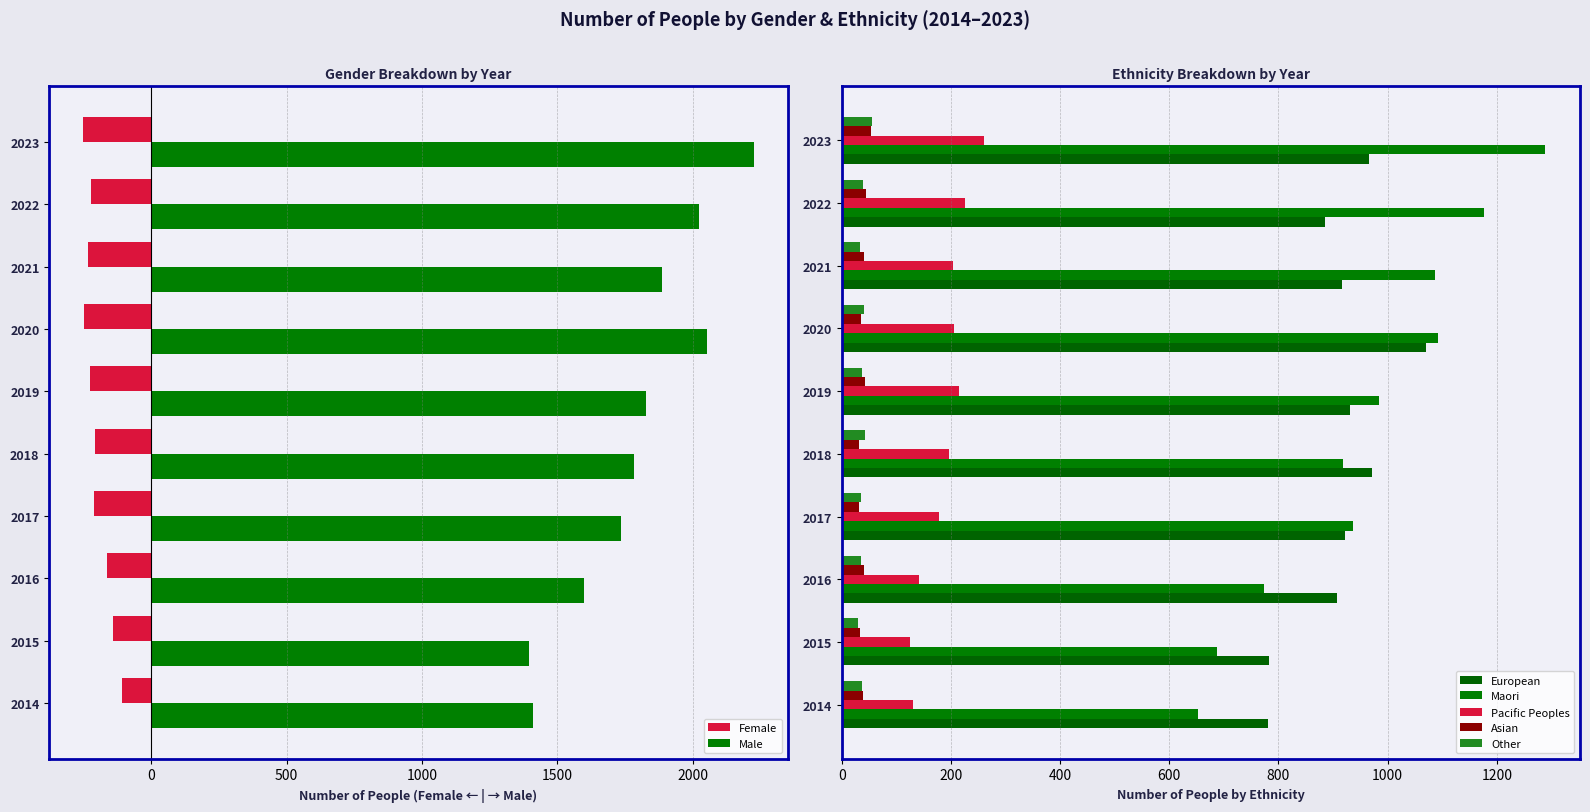

Is the value of Male at 2021 greater than the value of Female at 2021?

Yes